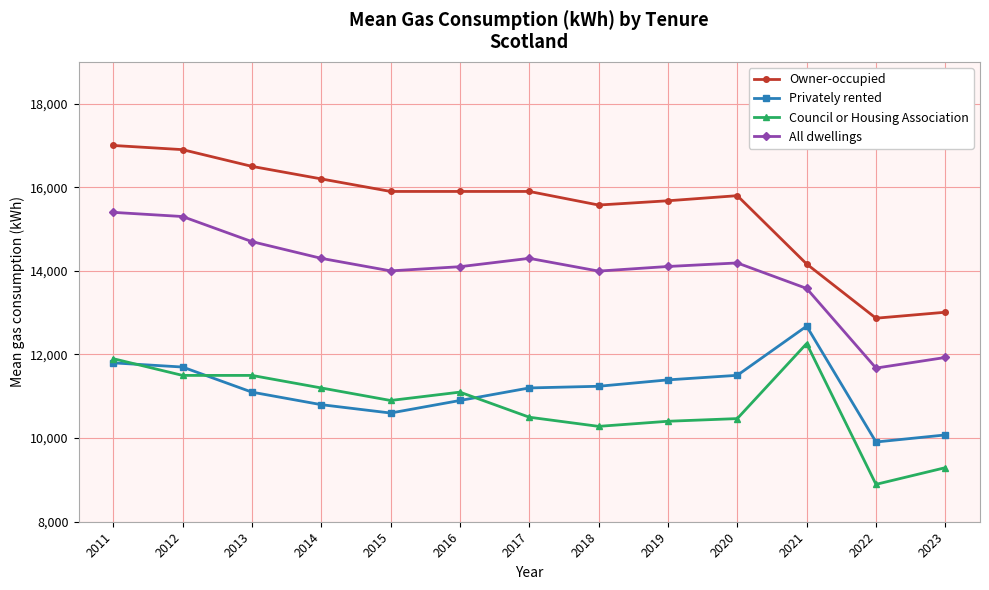

What is the total value across all series at 2013?

53800